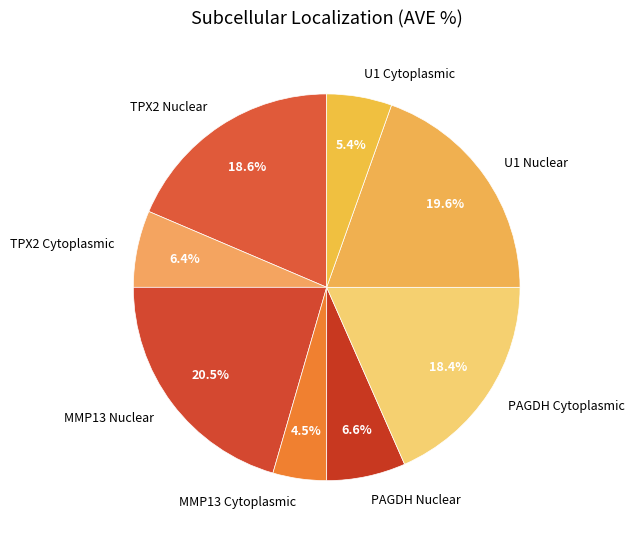

What is the ratio of the value at U1 Nuclear to the value at PAGDH Cytoplasmic?

1.1